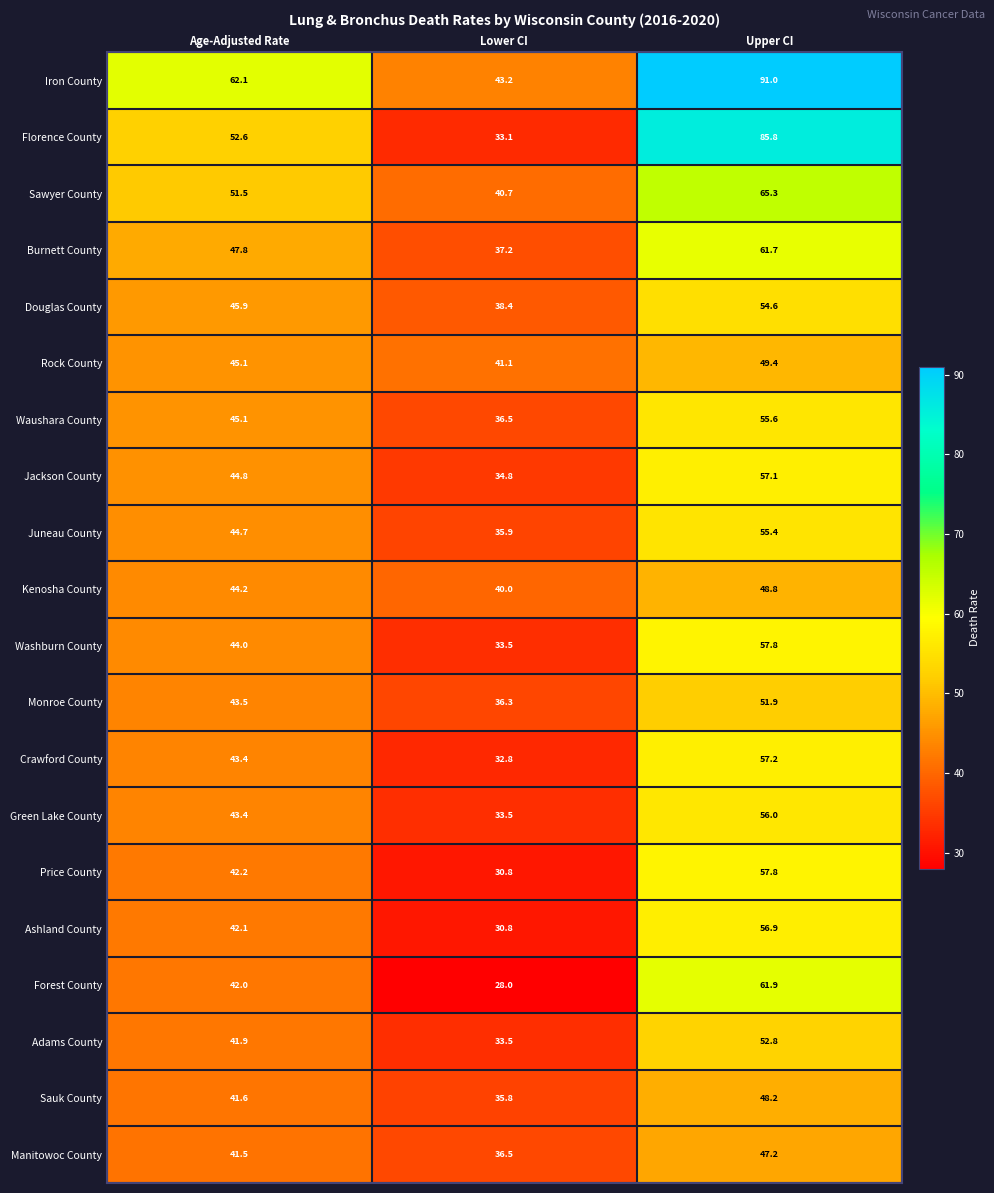

The Adams County series shows 50.3 at Lower CI. True or false?

False